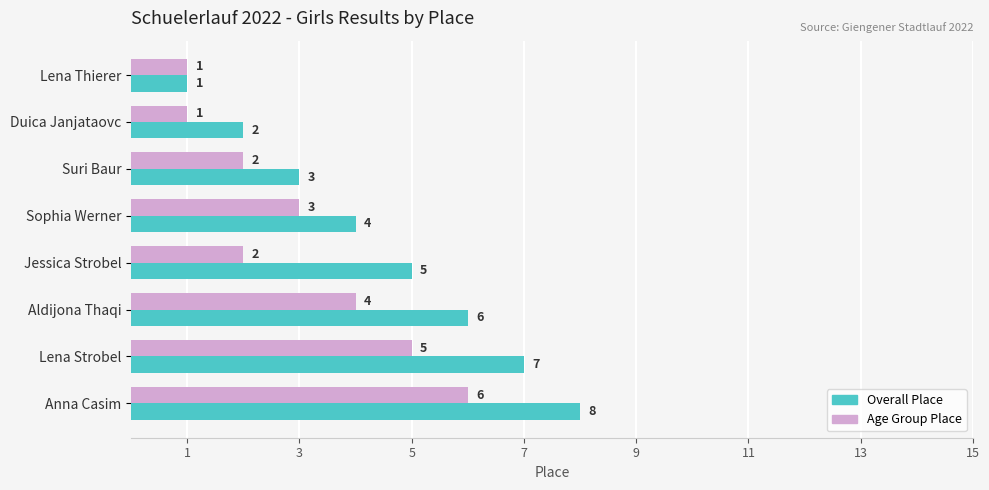

Is it true that Age Group Place equals 7 at Lena Strobel?

False